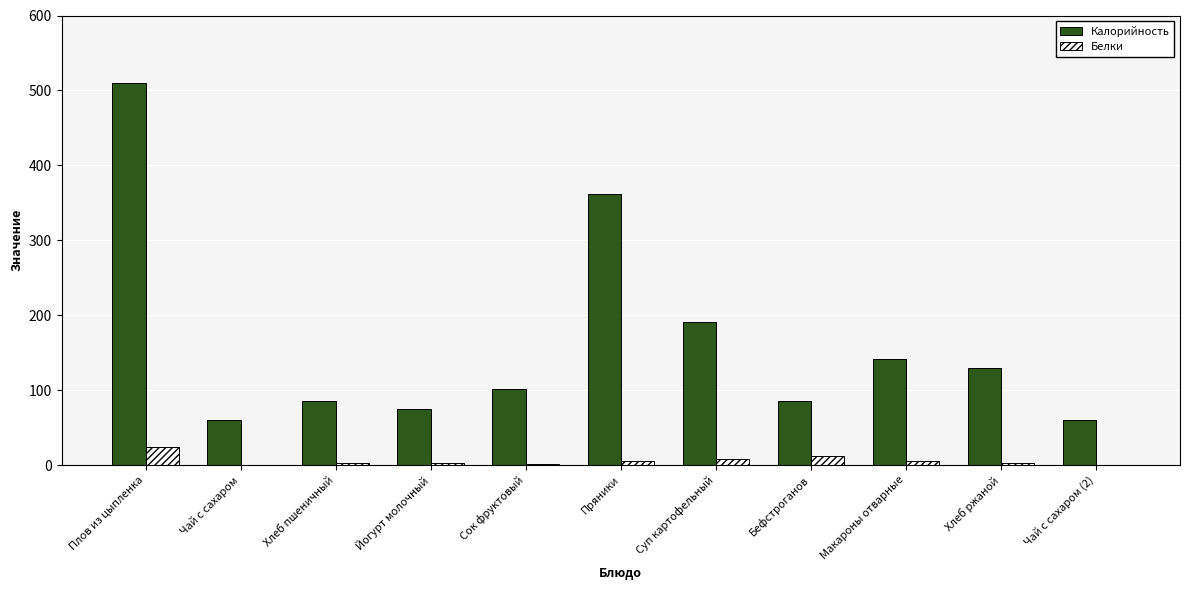

What is the sum of all Белки values?

64.8